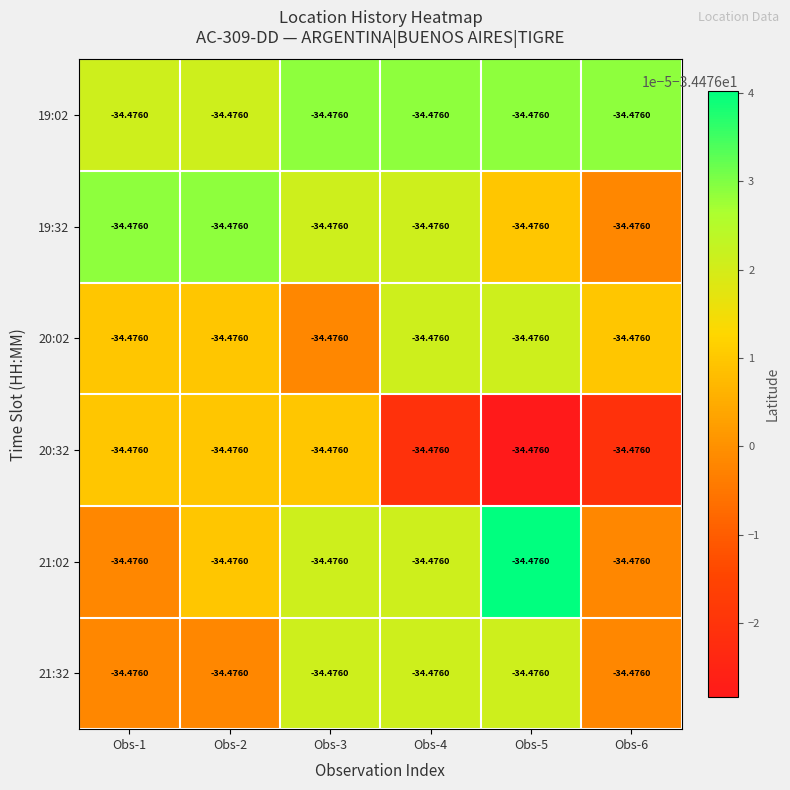

What is the minimum value for 21:02?

-34.5